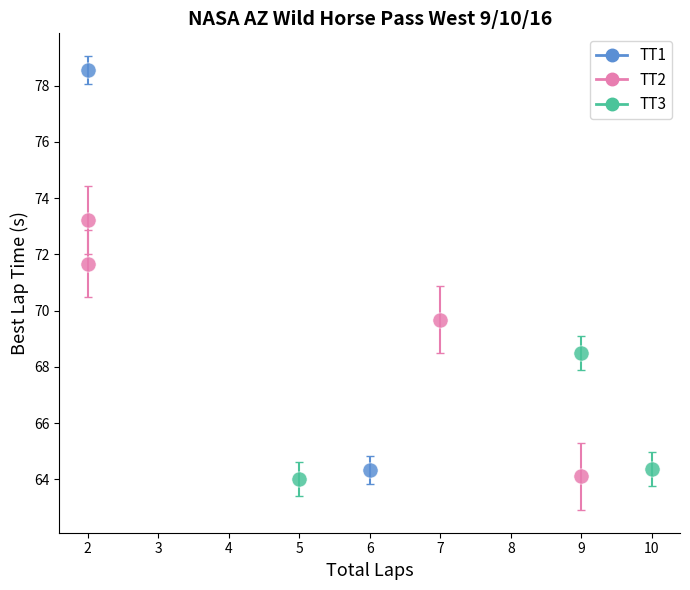

Which series reaches the maximum Y coordinate?

TT1